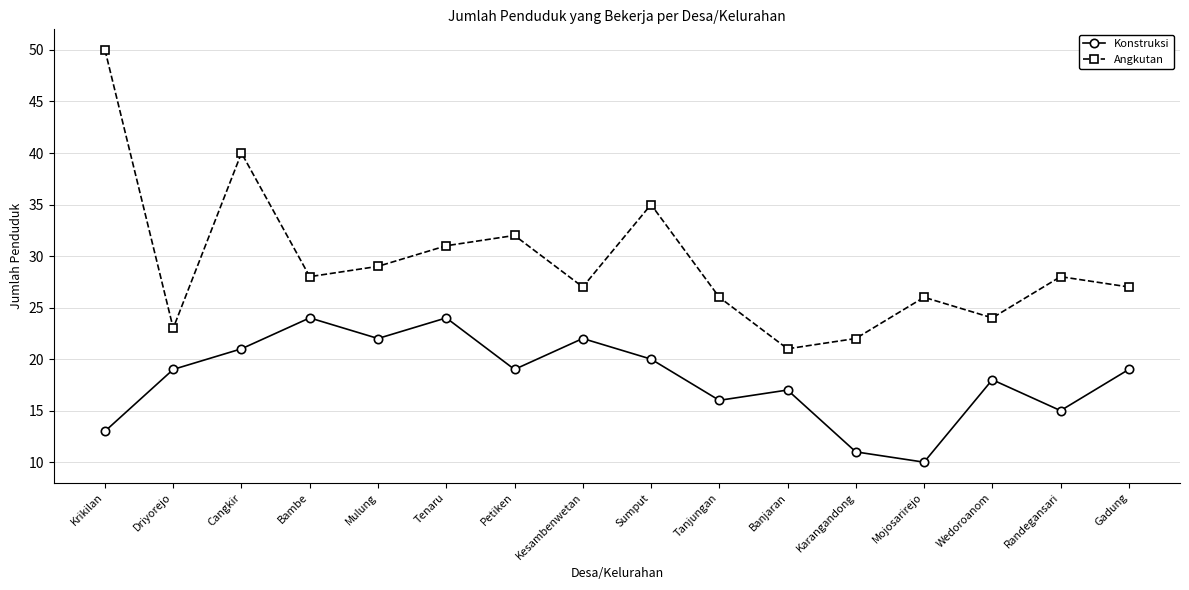

True or false: Konstruksi and Angkutan intersect in this chart.

False